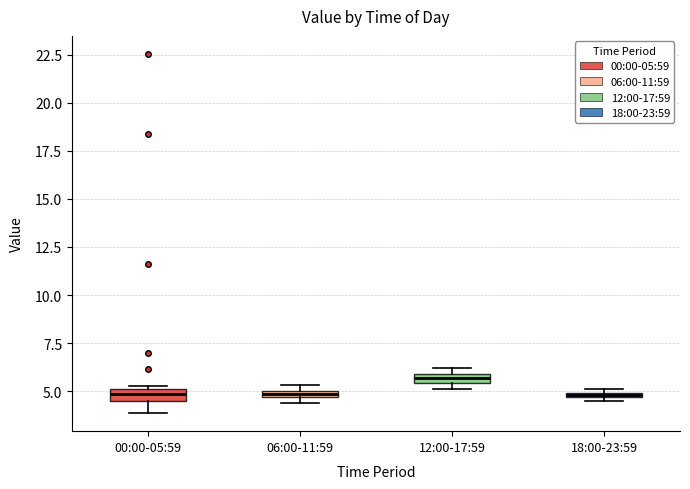

Where is the lower edge of the box for 12:00-17:59 on the y-axis? The values are not printed on the chart, so give them approximately, as read against the axis.

5.5